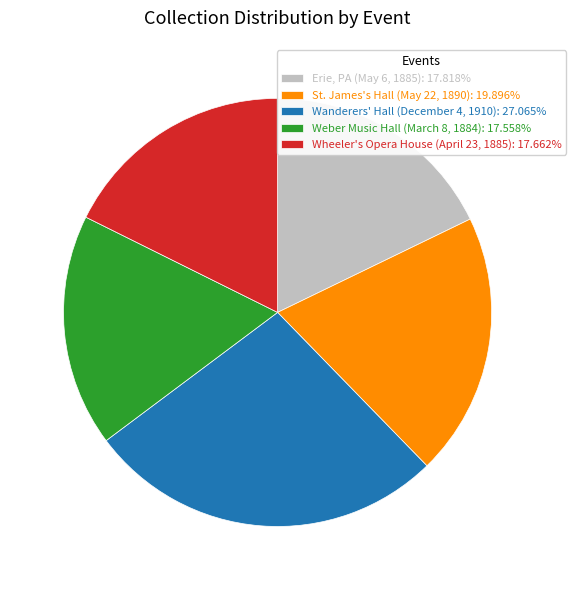

Is there any slice that represents more than half of the pie?

No